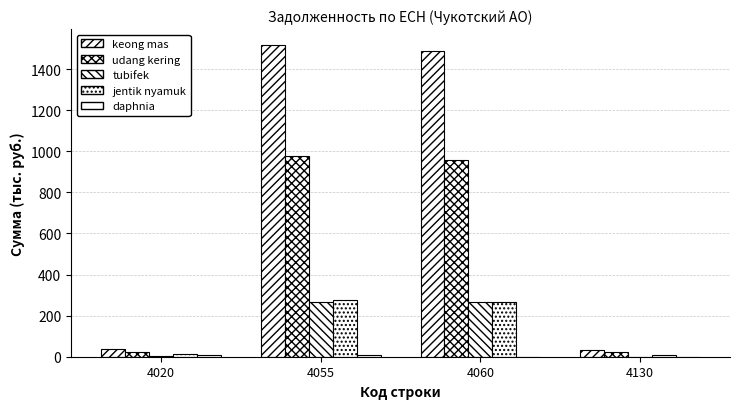

Are the bars grouped side by side (vs. stacked)?

Yes